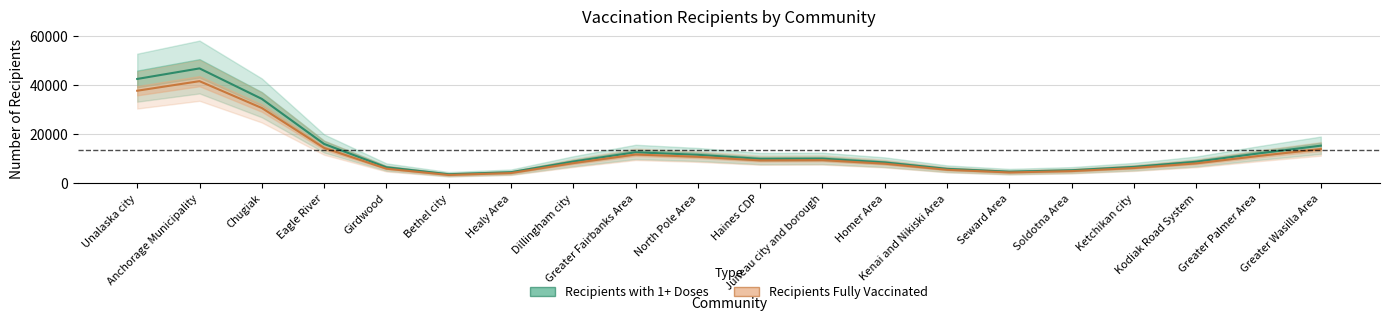

What is the difference between the highest and lowest values at Girdwood?

577.6